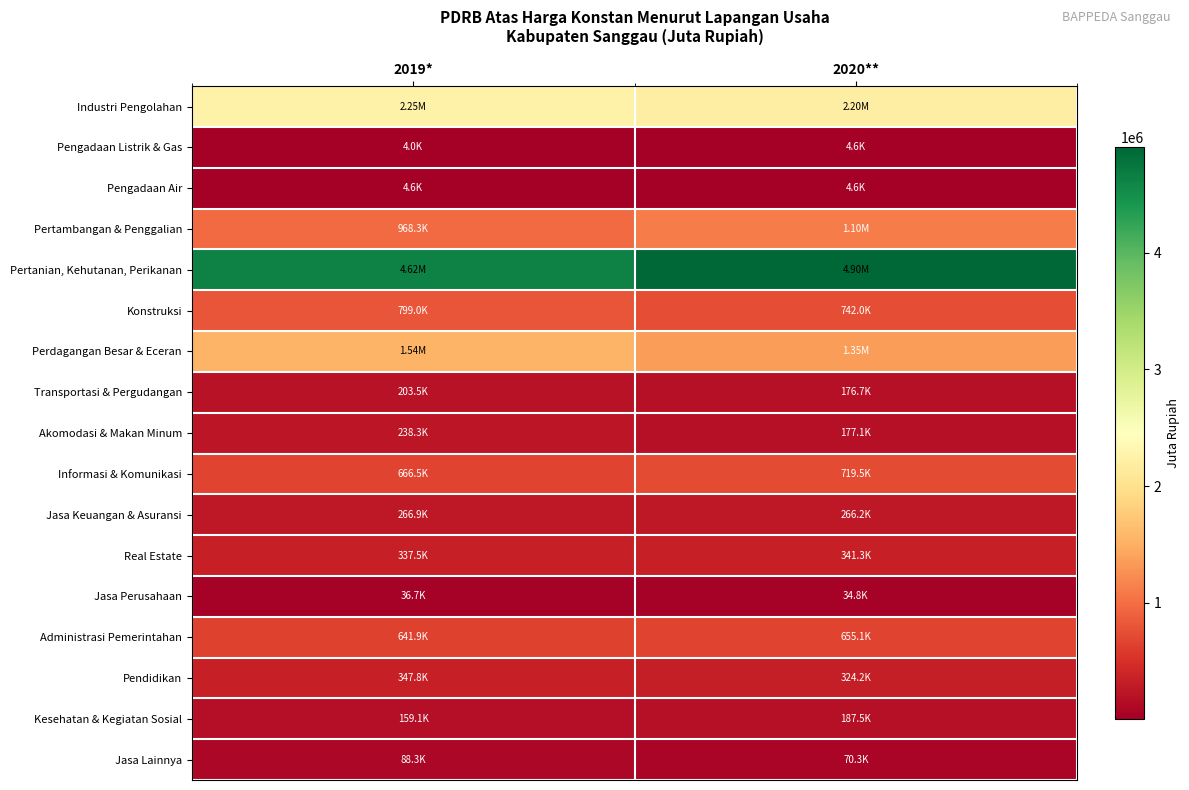

Which series has the widest spread of values?

Pertanian, Kehutanan, Perikanan